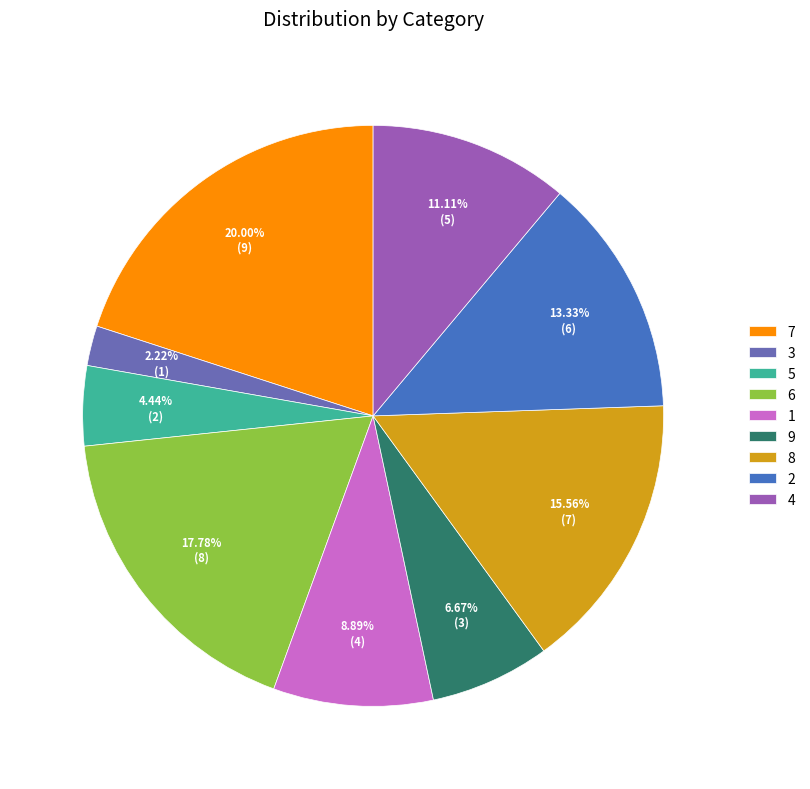

Which has a higher value, 9 or 6?

6